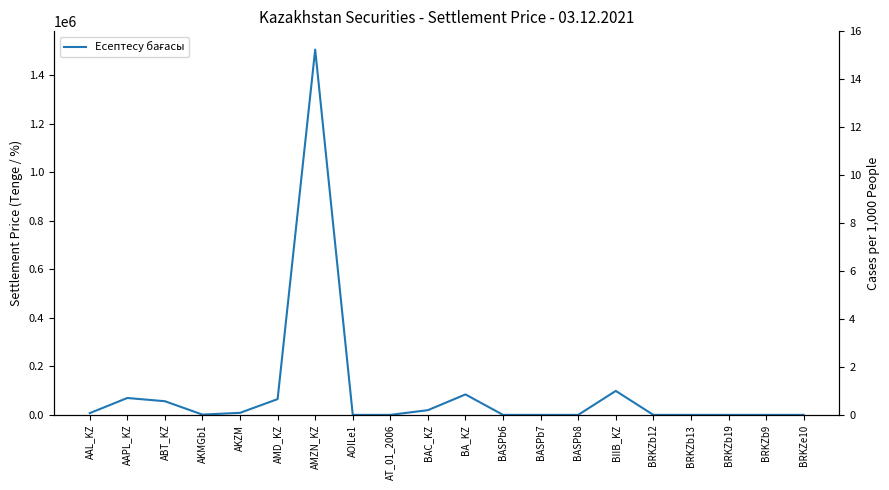

What is the sum of the values at BRKZb19 and AAPL_KZ?

69802.2